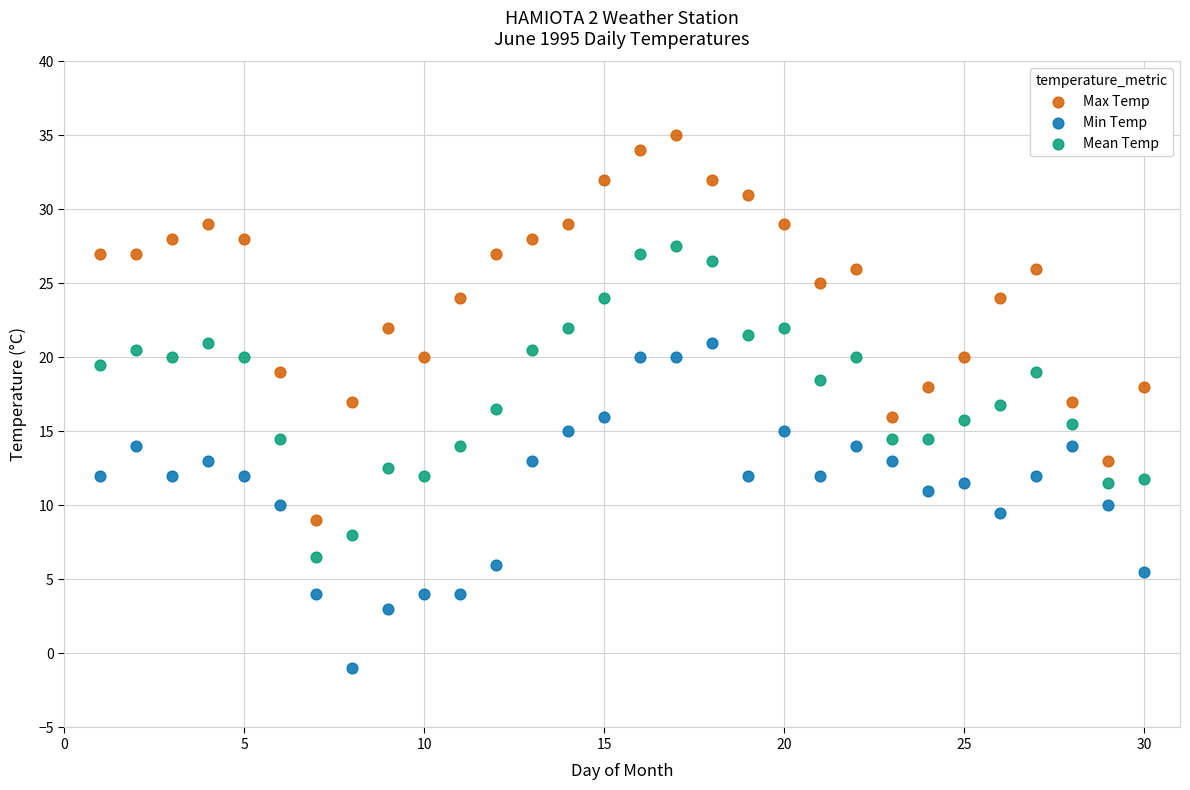

Across all data points, what is the range of Y values (max minus min)?

36.0